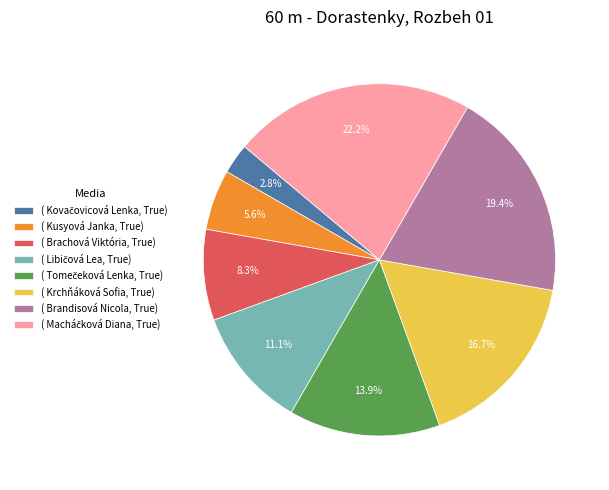

What is the total percentage of ( Brandisová Nicola, True) and ( Kusyová Janka, True)?

25.0%